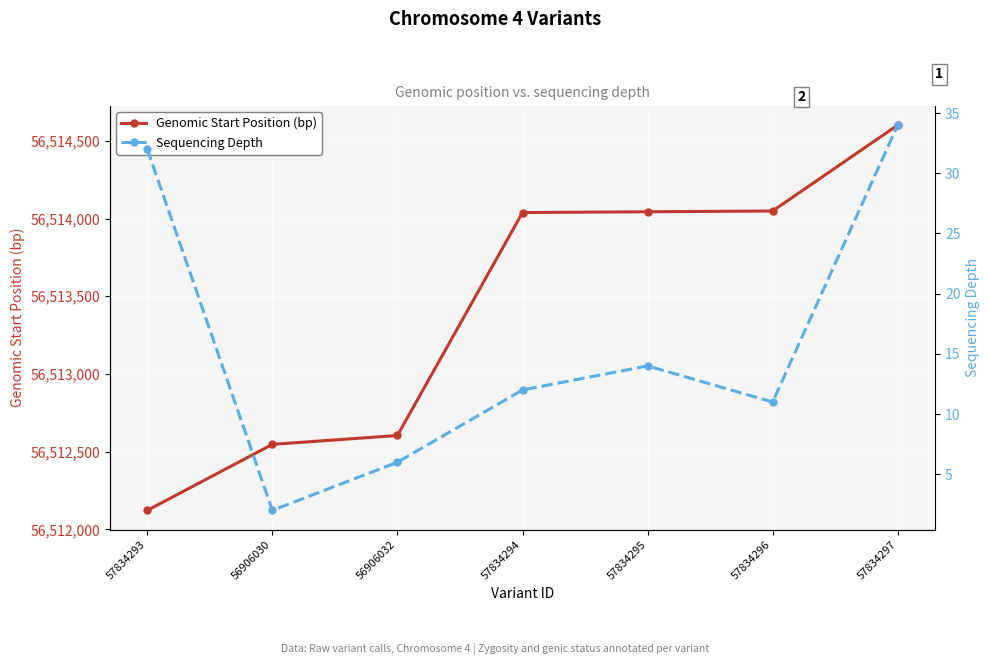

What is the value of the Genomic Start Position (bp) point at the 1st from the left?

56512122